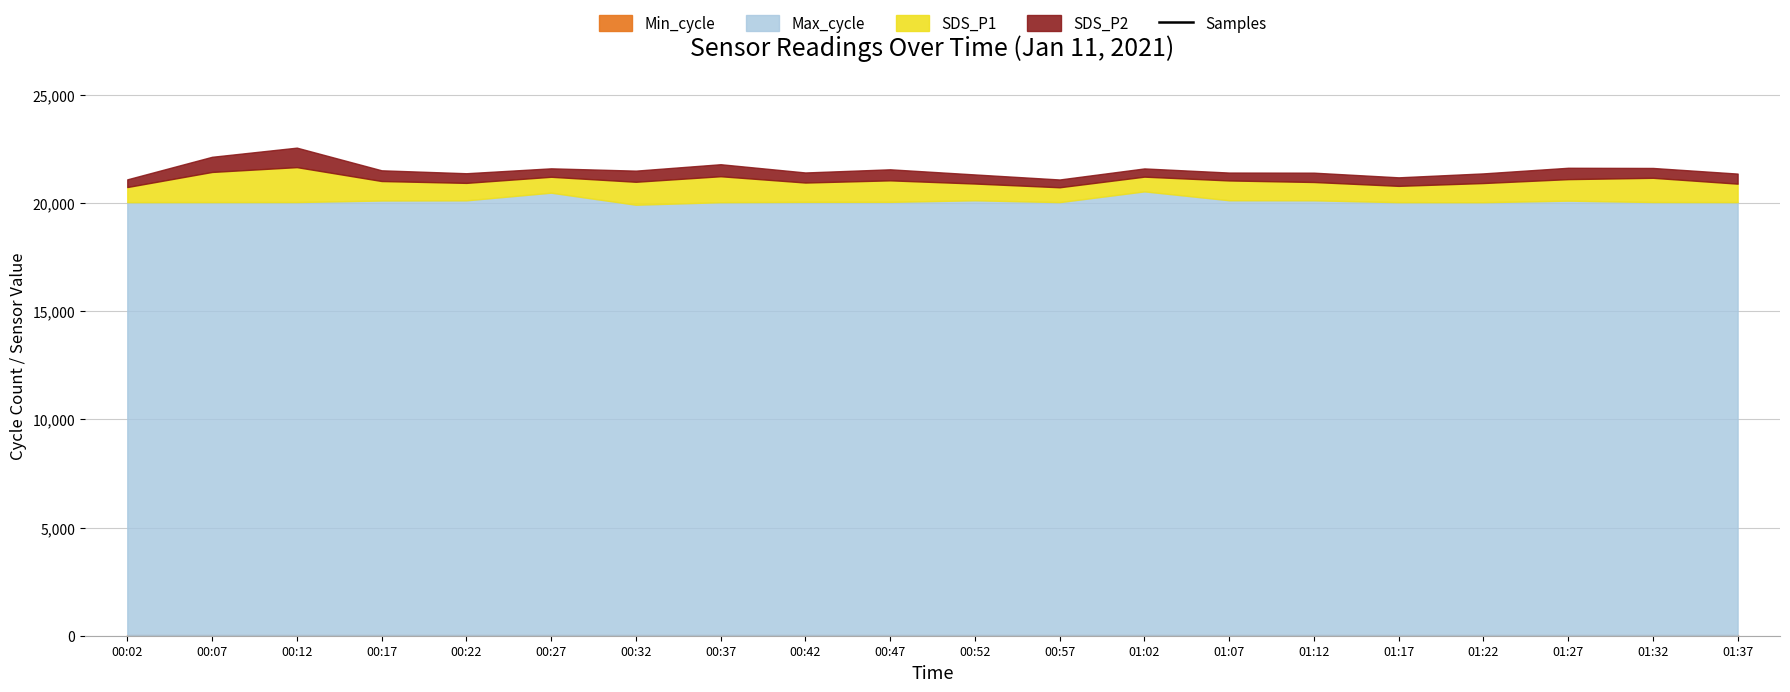

What is the label of the 13th point from the left?

01:02